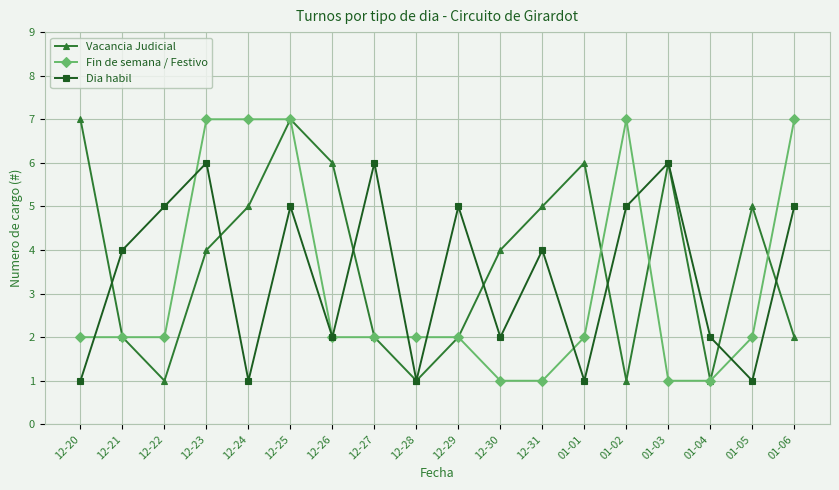

What is the difference between the highest and lowest values at 12-27?

4